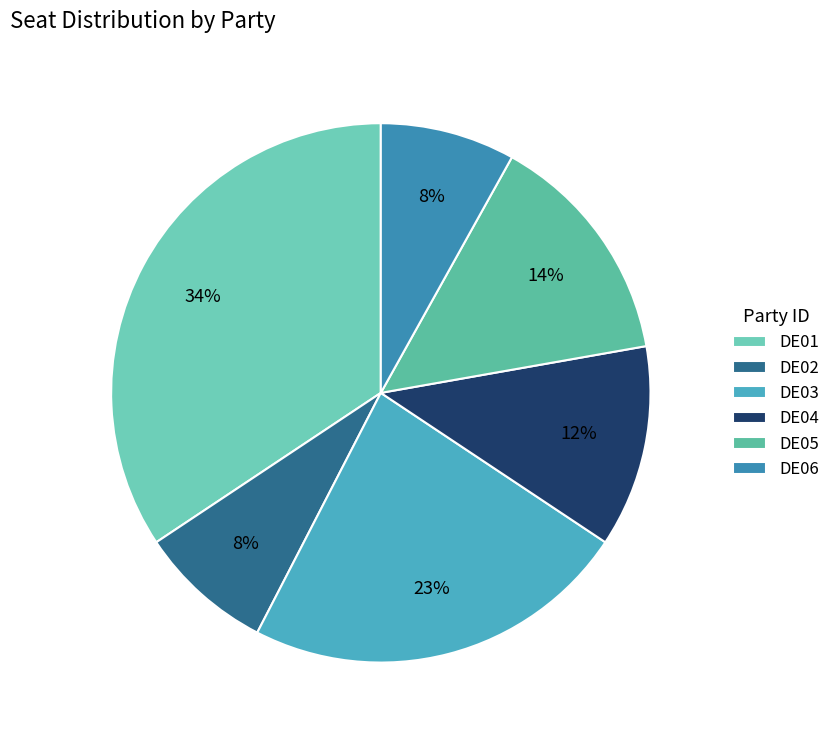

What is the total percentage of DE03 and DE01?

57.6%